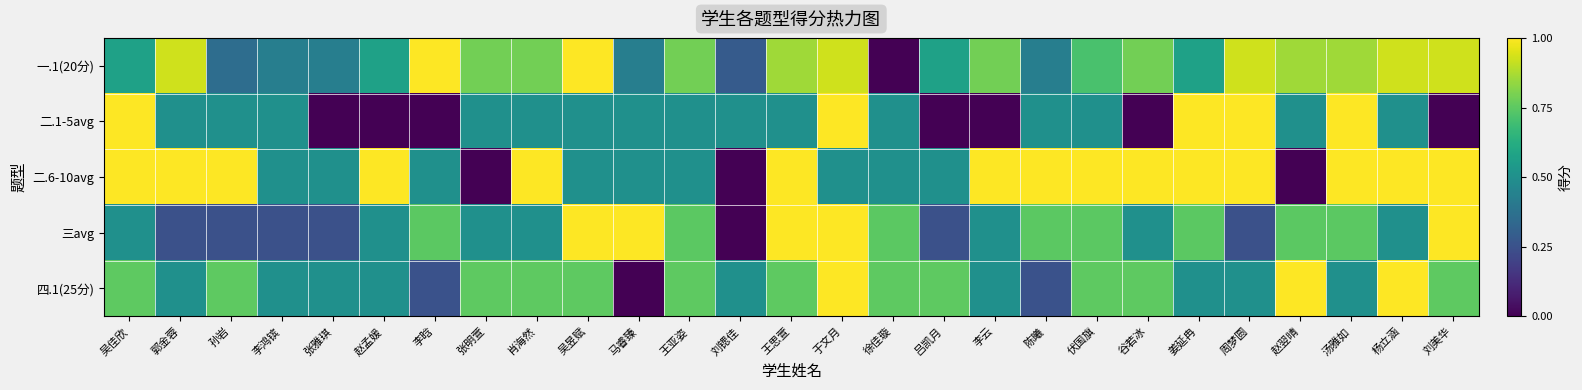

Which series has the largest total across all categories?

二.6-10avg